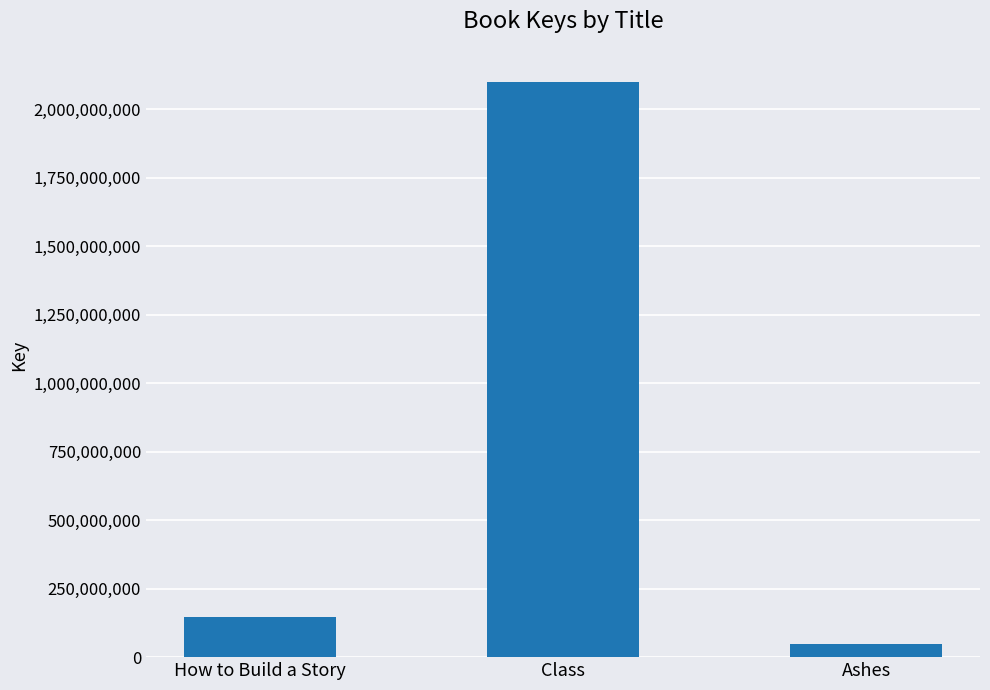

Reading left to right, transcribe all the data shown in this chart.

147785102	2099323664	46517925